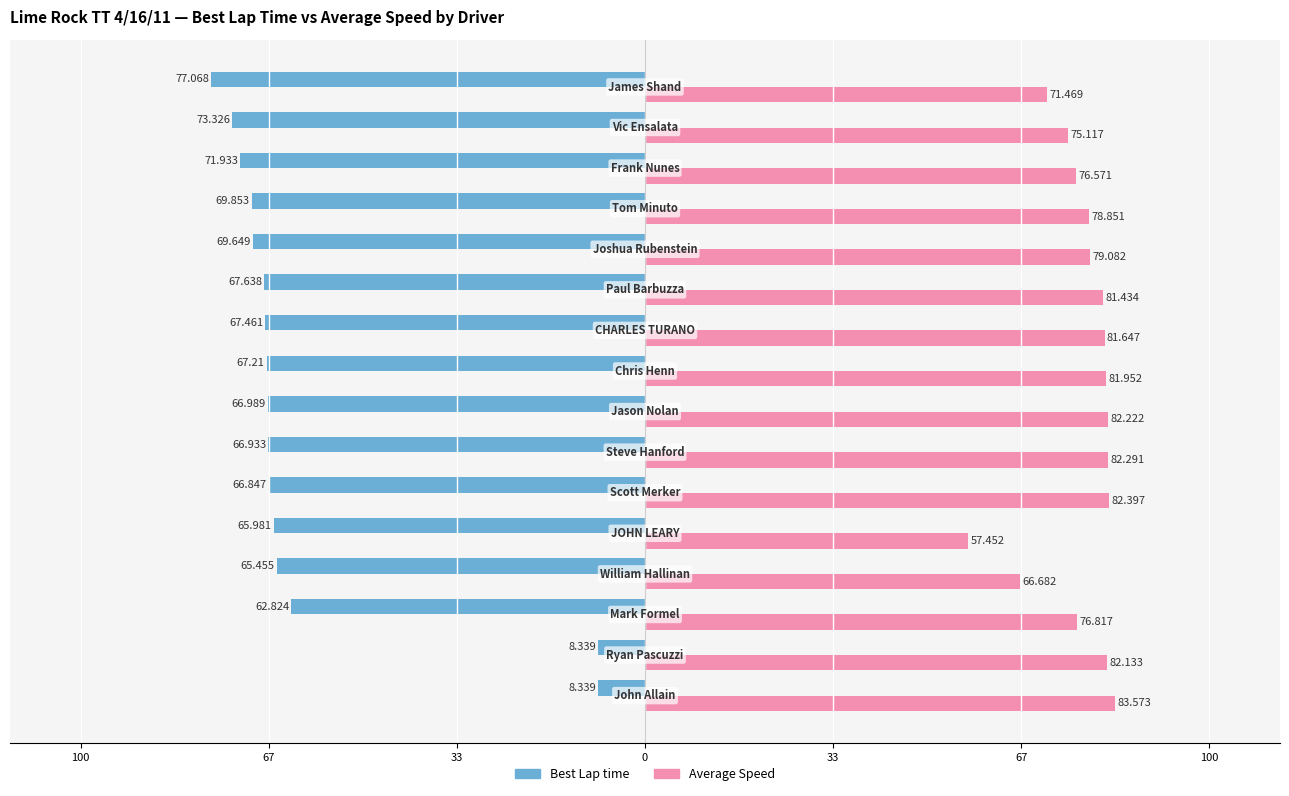

List the series in order of their peak value, highest first.

Average Speed, Best Lap time